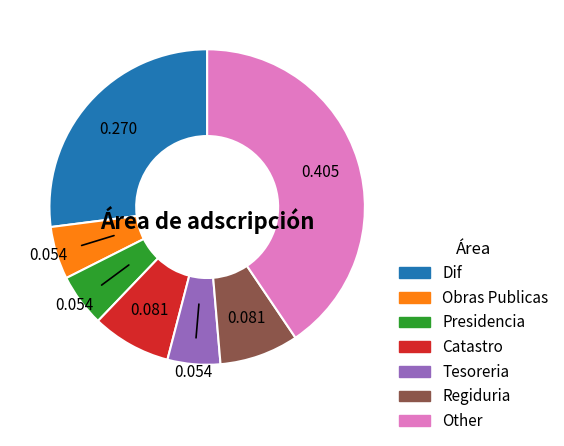

Does Regiduria account for over 50% of the chart?

No